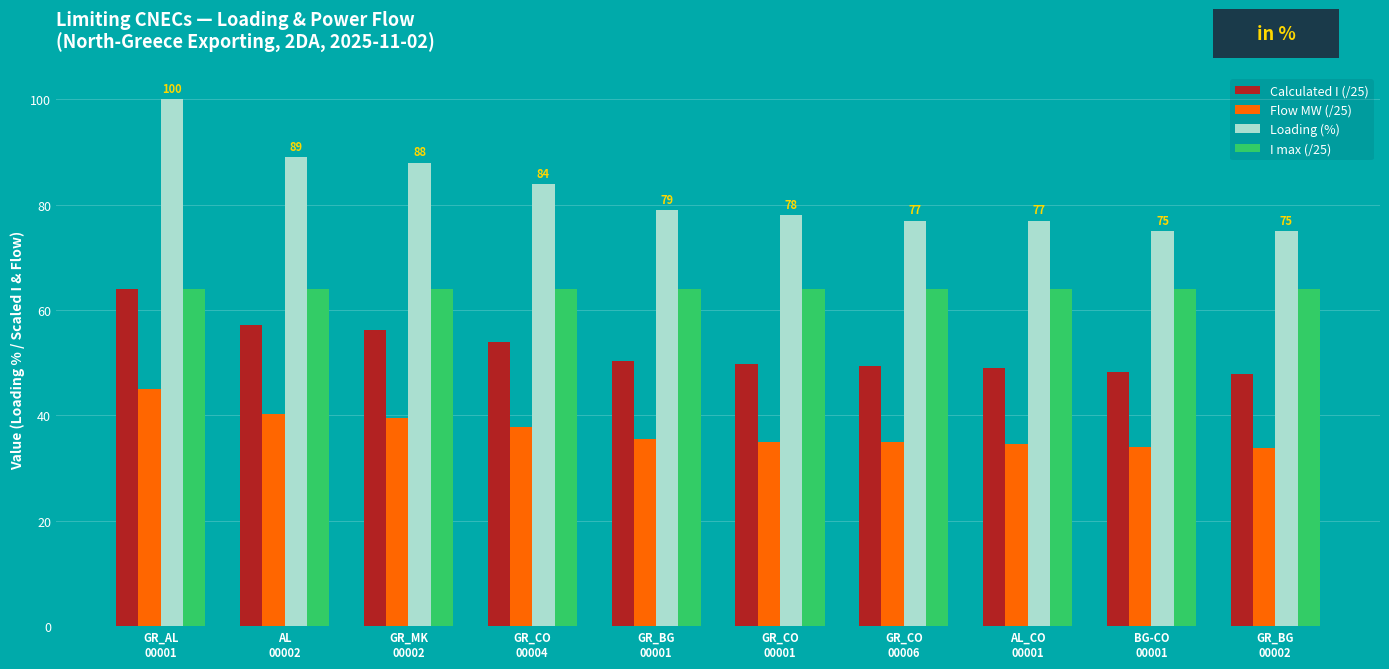

Between GR_MK
00002 and GR_CO
00006, which series saw the biggest shift?

Loading (%)